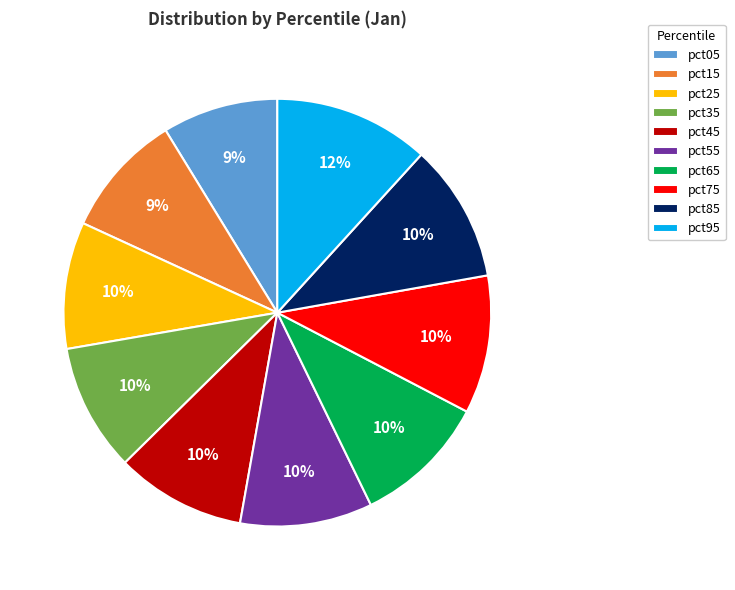

Count the number of slices in the pie.

10